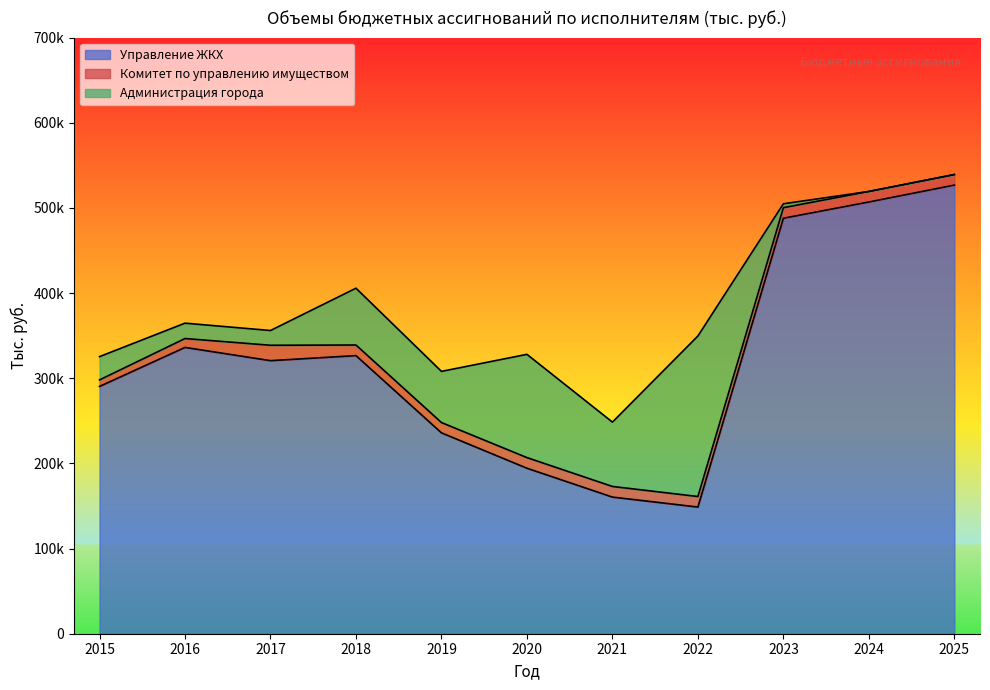

What is the maximum value shown in the chart?

526845.4